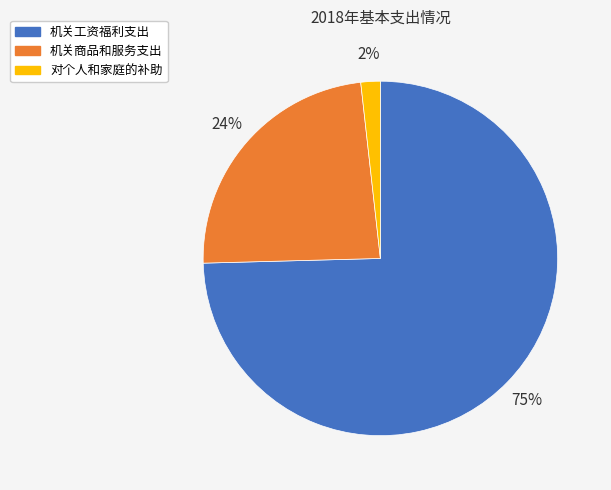

To the nearest percent, what percentage of the pie is 机关商品和服务支出?

24%